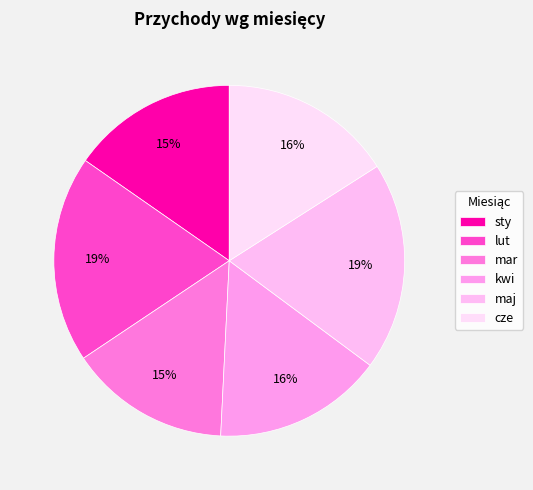

What percentage is the kwi slice, to the nearest percent?

16%